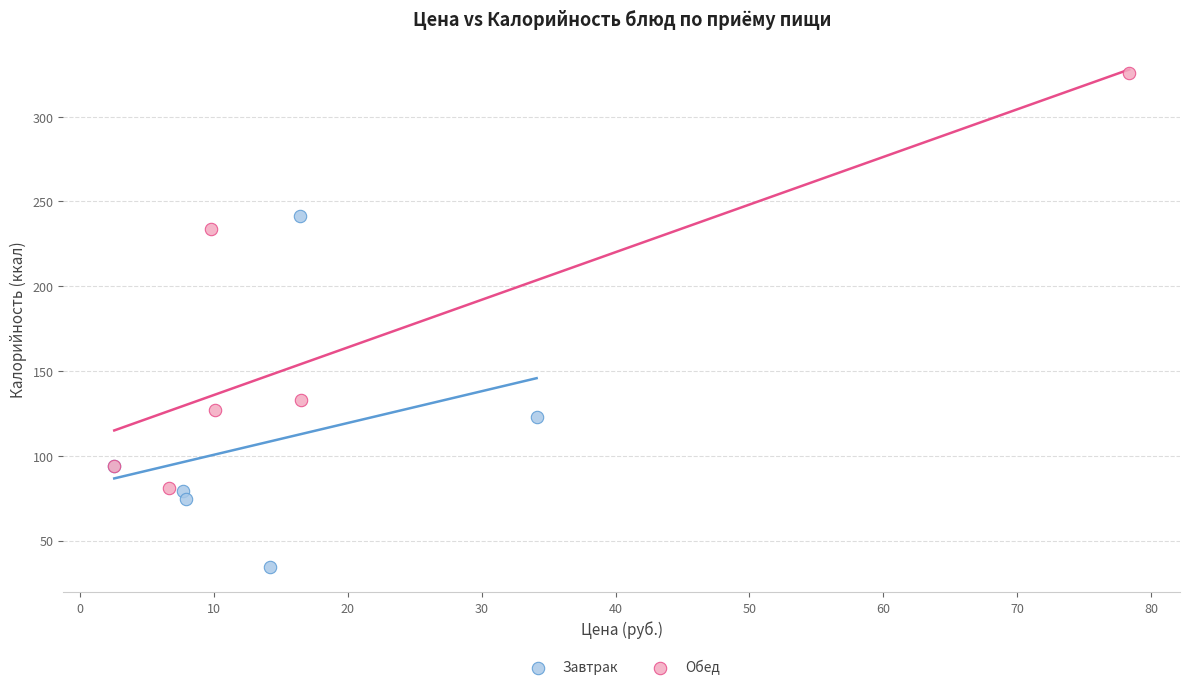

Which series has the largest Y range (max minus min)?

Обед